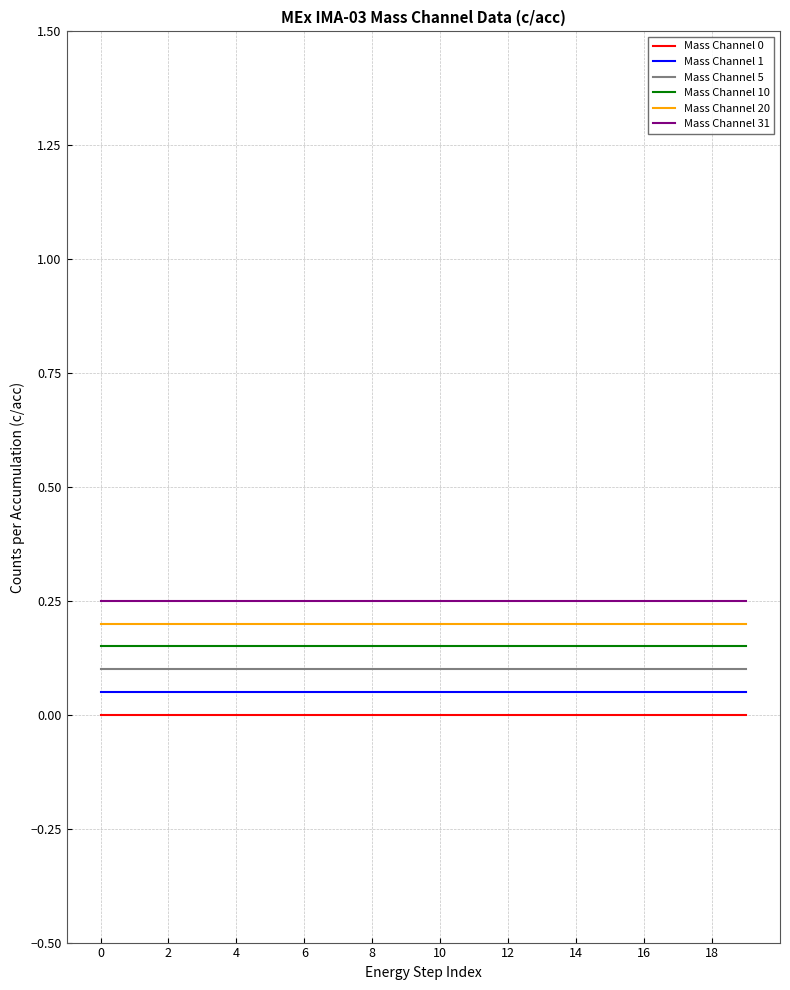

What are all the series names shown in the legend?

Mass Channel 0, Mass Channel 1, Mass Channel 5, Mass Channel 10, Mass Channel 20, Mass Channel 31